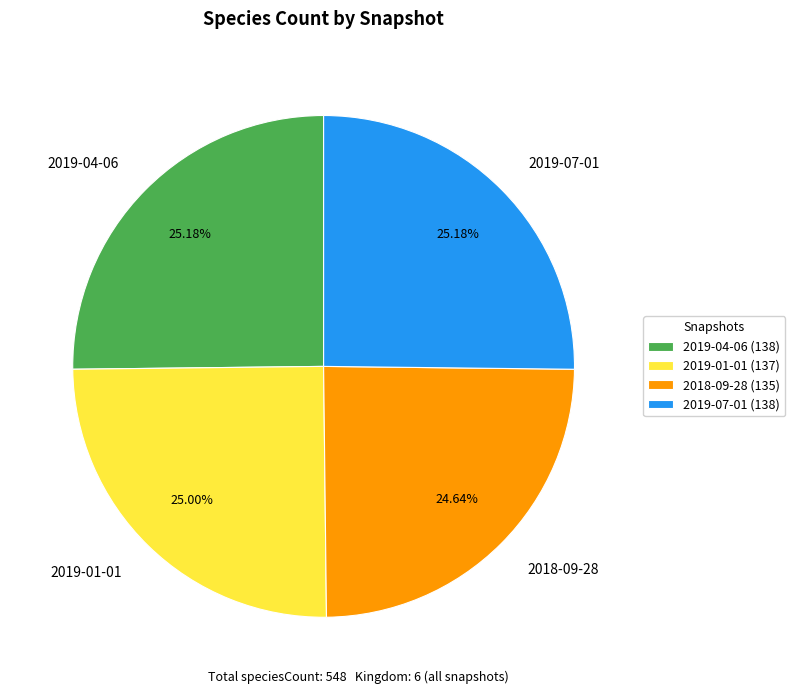

Is it true that 2019-04-06 is 18% of the pie?

False